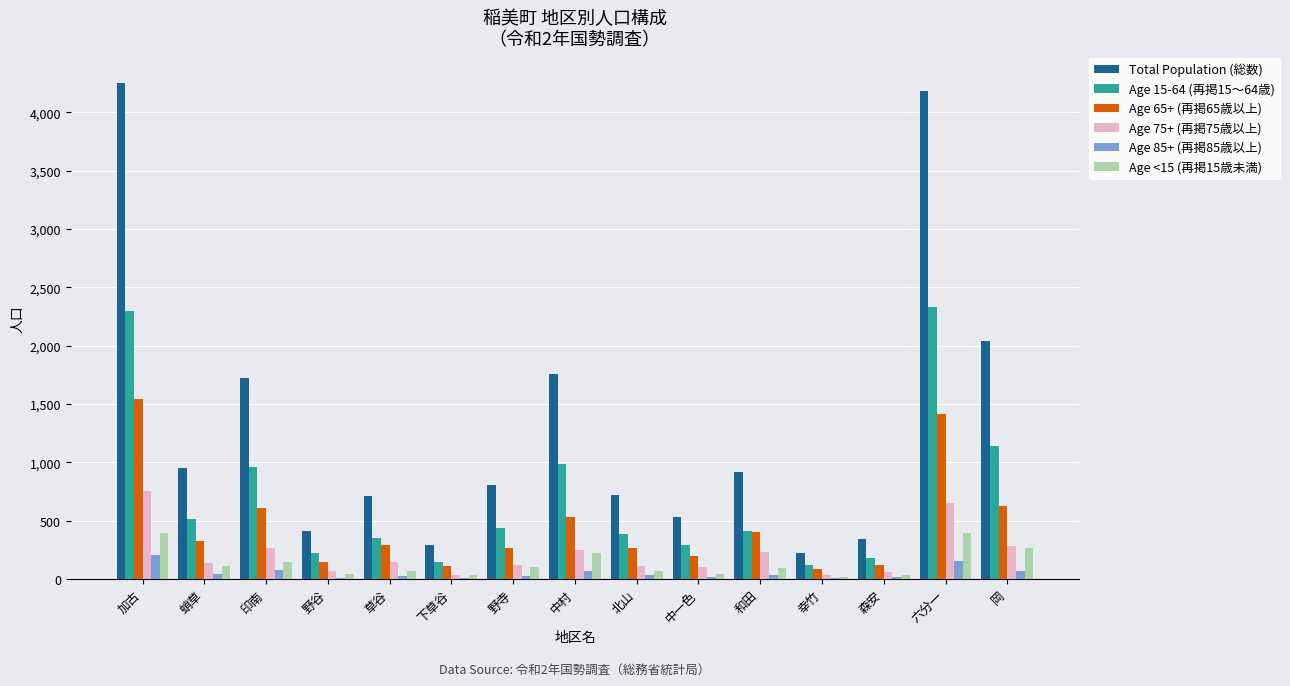

True or false: Total Population (総数) has a value of 225 at 幸竹.

True